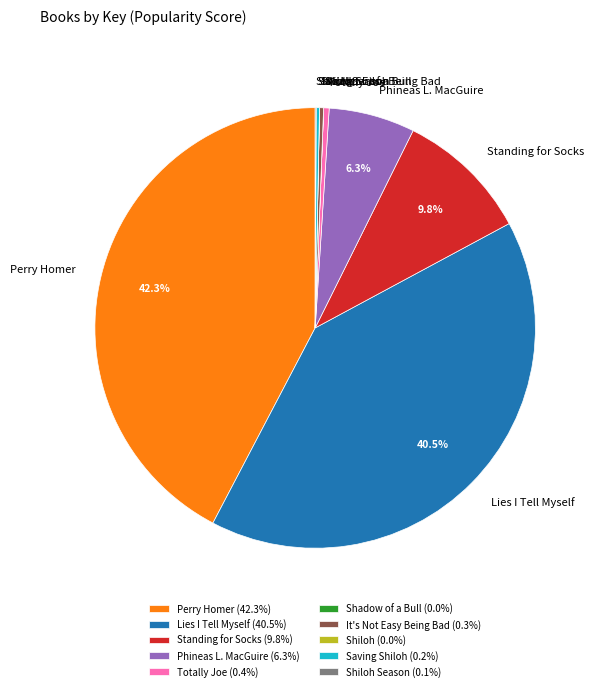

Is Perry Homer the majority of the pie?

No